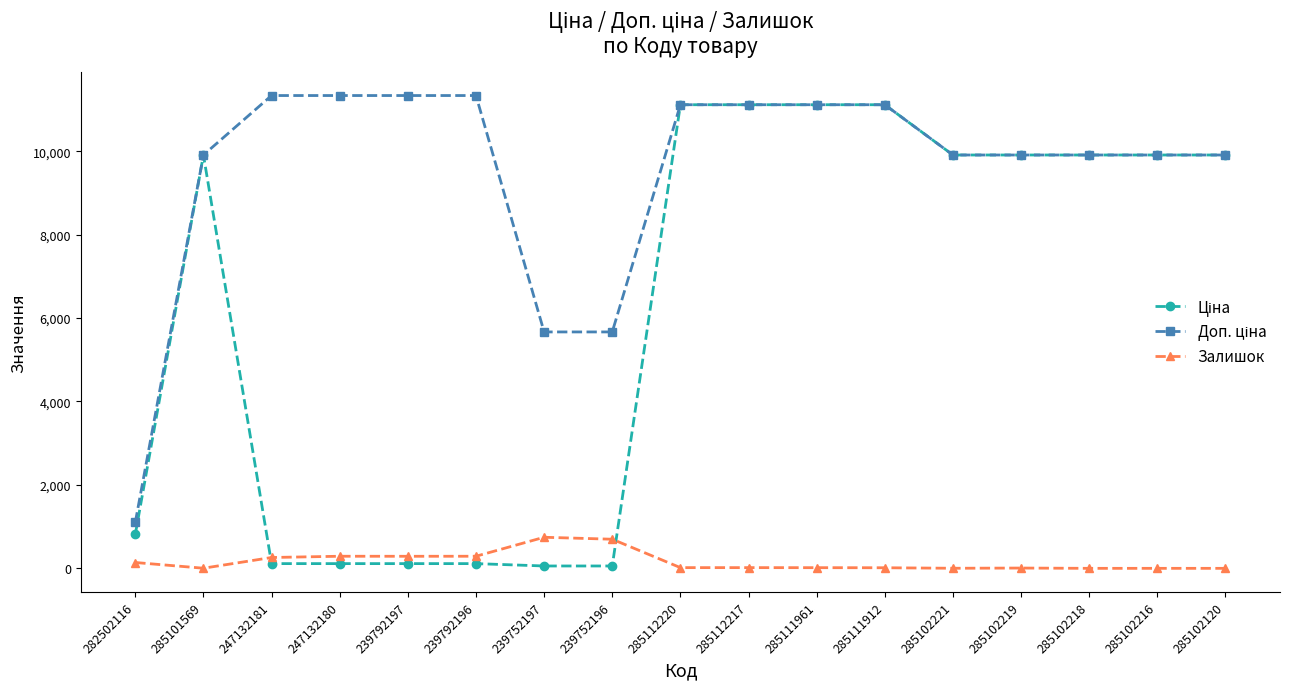

What is the total value across all series at 285102218?

19817.0